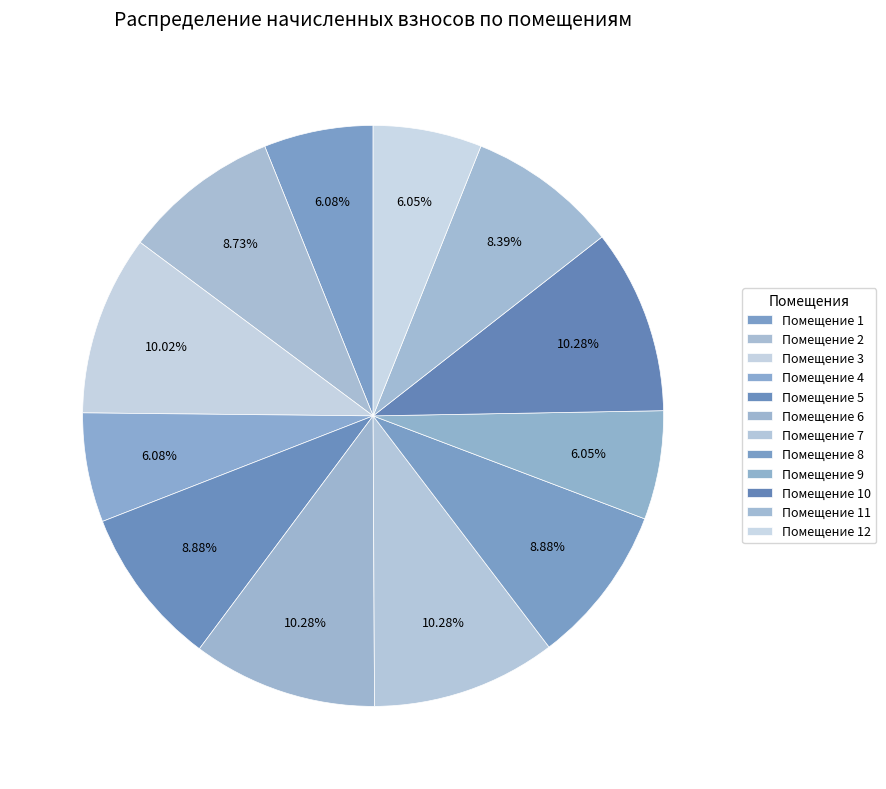

Which category has the smallest portion of the pie?

9